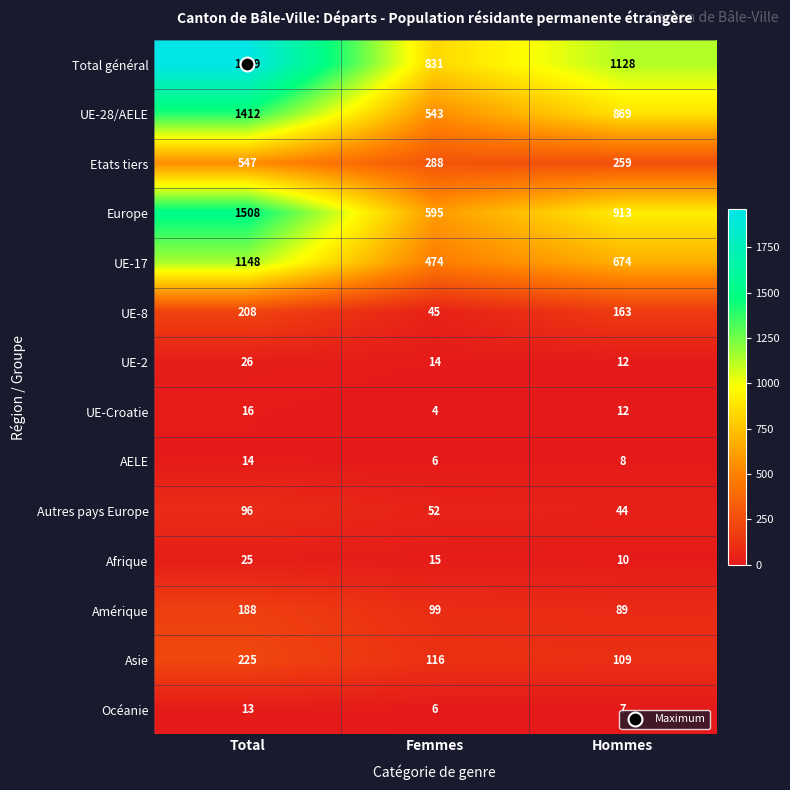

What is the difference between the maximum and minimum values in the AELE series?

8